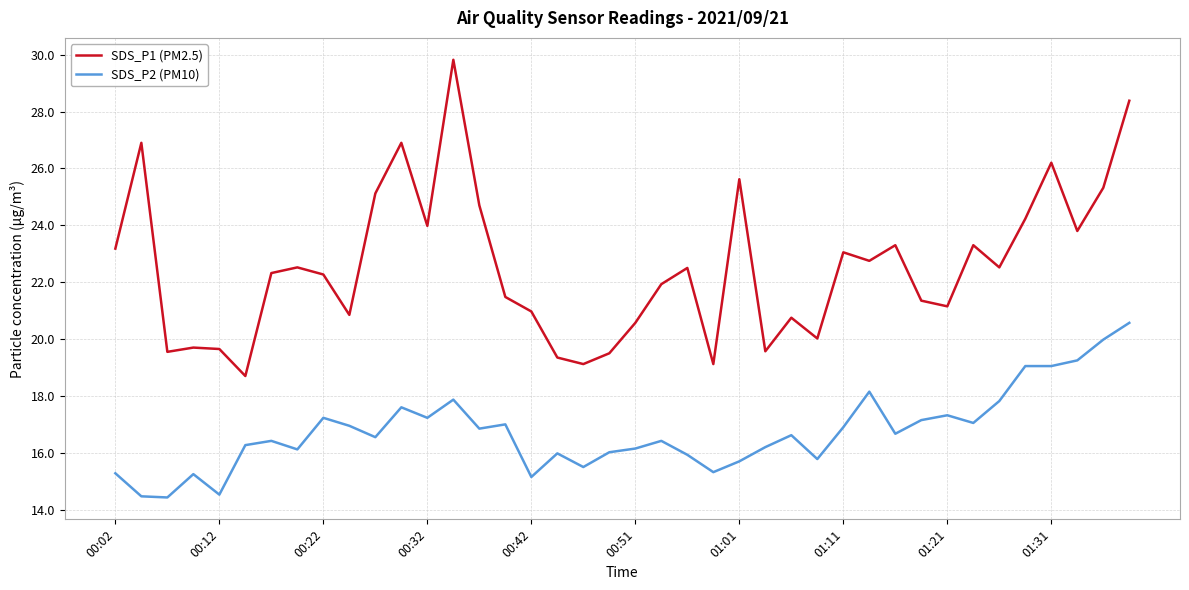

True or false: SDS_P1 (PM2.5) and SDS_P2 (PM10) cross at least once.

False